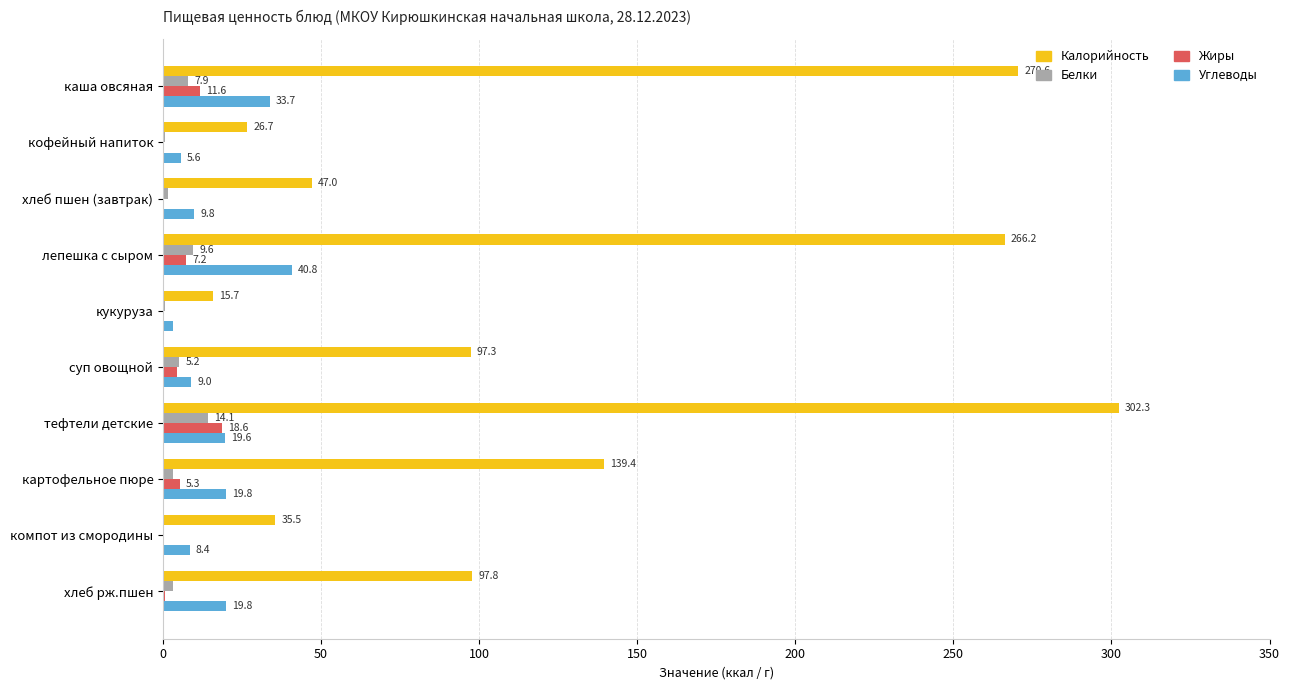

At which category is the sum across all series the highest?

тефтели детские